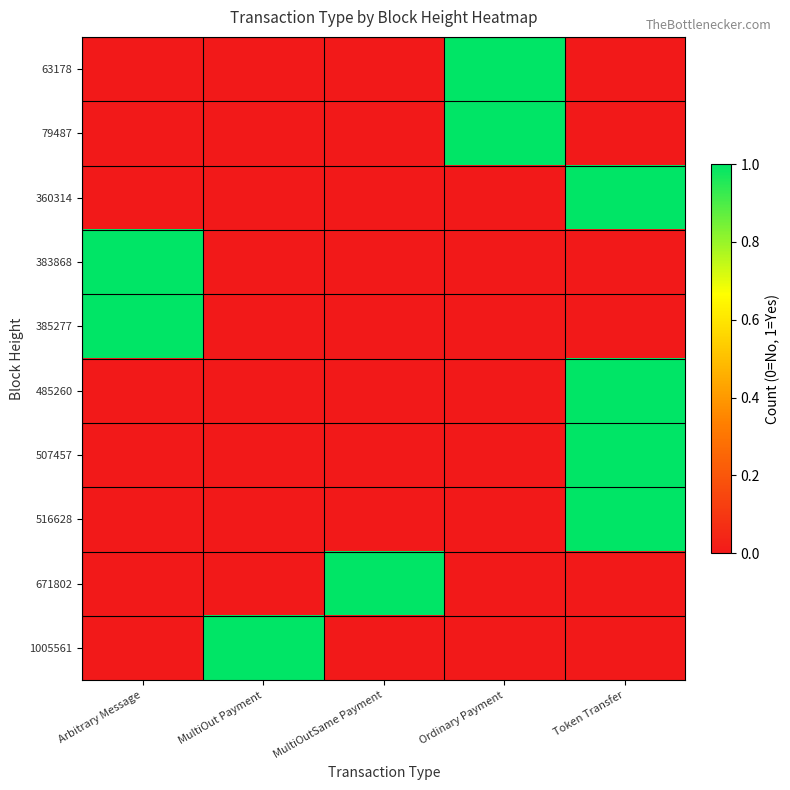

What is the total value across all series at Ordinary Payment?

2